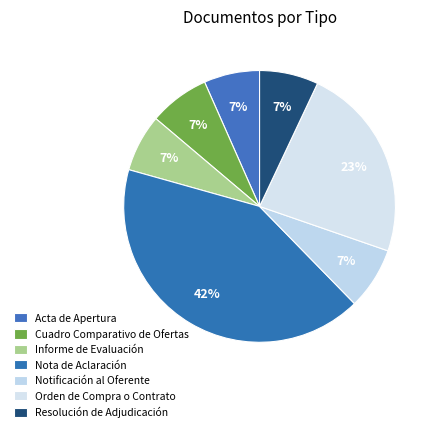

How many slices are in this pie chart?

7